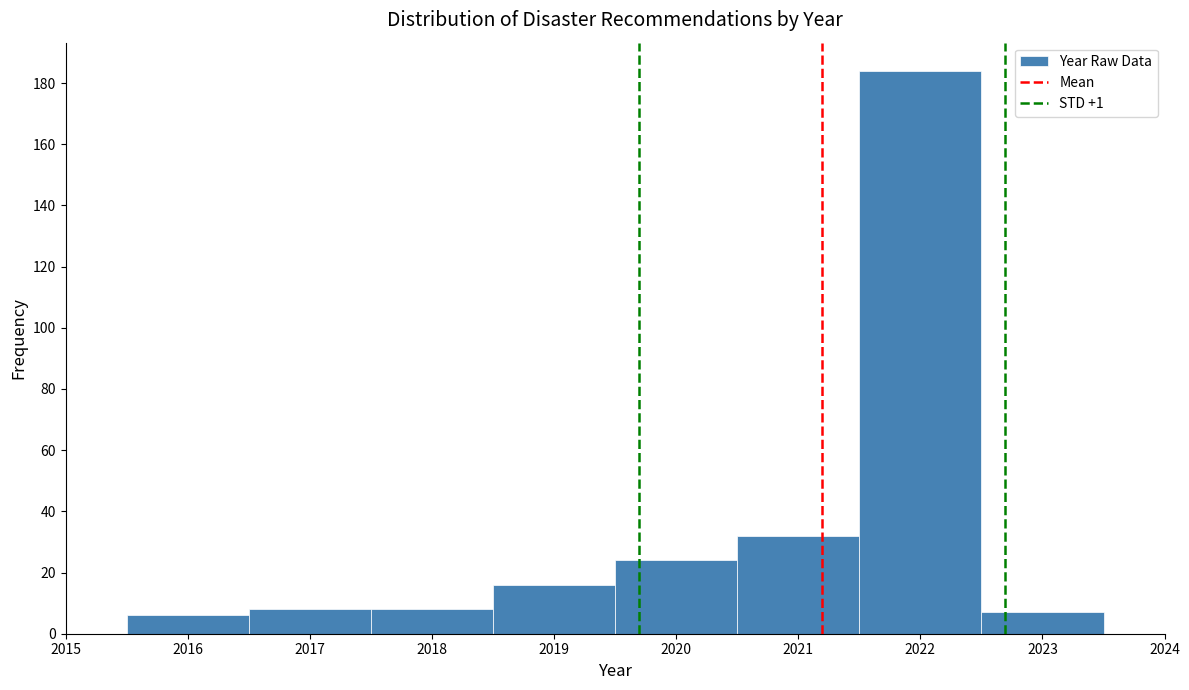

How tall is the bar that spans 2020.5 to 2021.5 on the x-axis? The values are not printed on the chart, so give them approximately, as read against the axis.

32